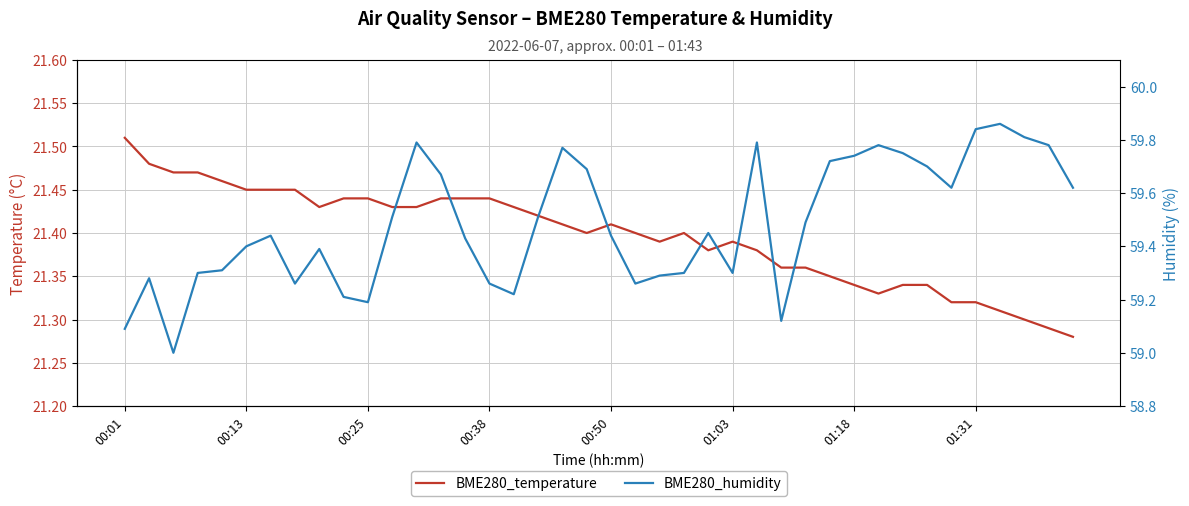

True or false: BME280_humidity has more than 1 points higher than both neighbors.

True